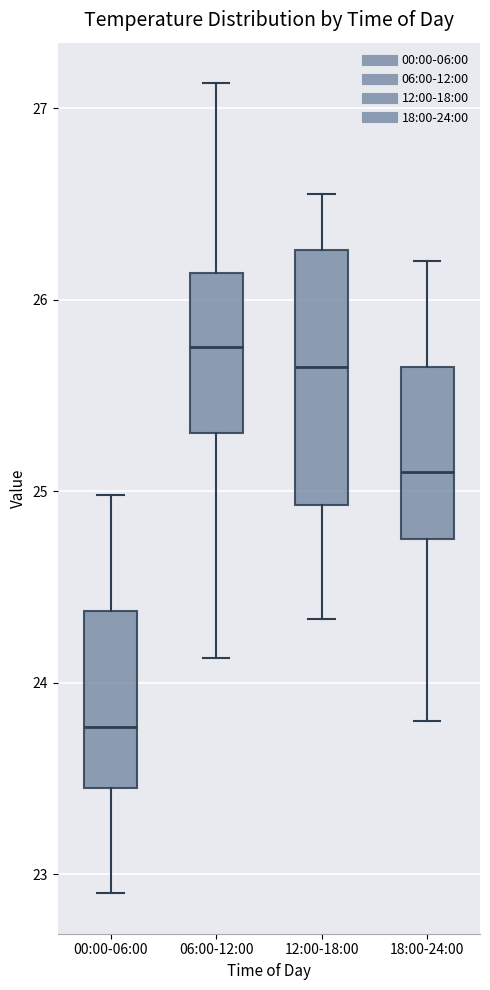

Which box has the lowest median line?

00:00-06:00